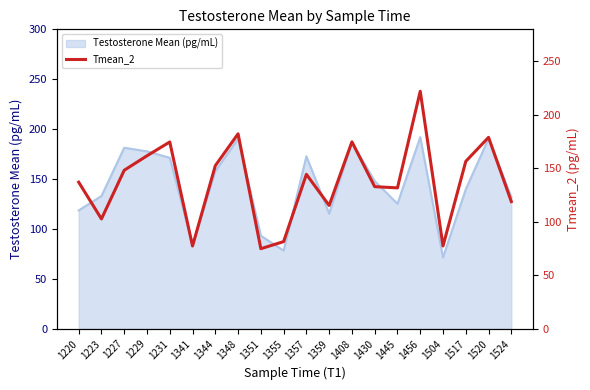

Is it true that Testosterone Mean (pg/mL) equals 336.3 at 1408?

False